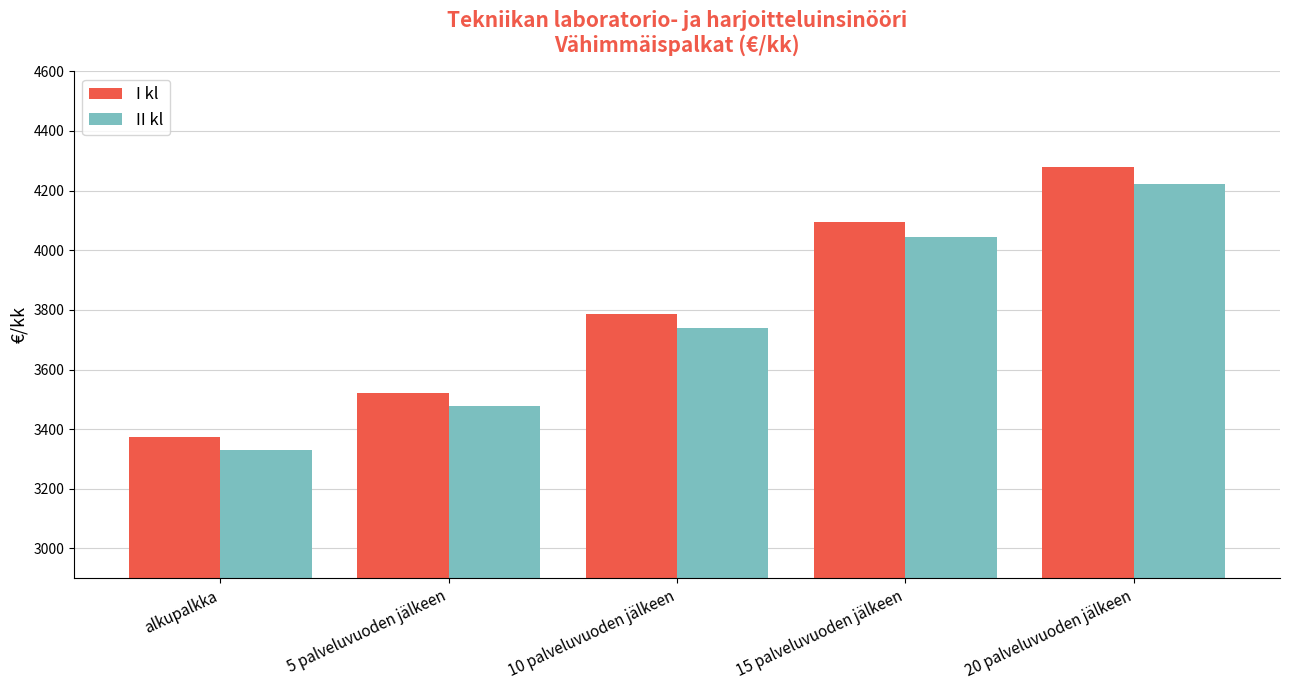

What are all the series names shown in the legend?

I kl, II kl